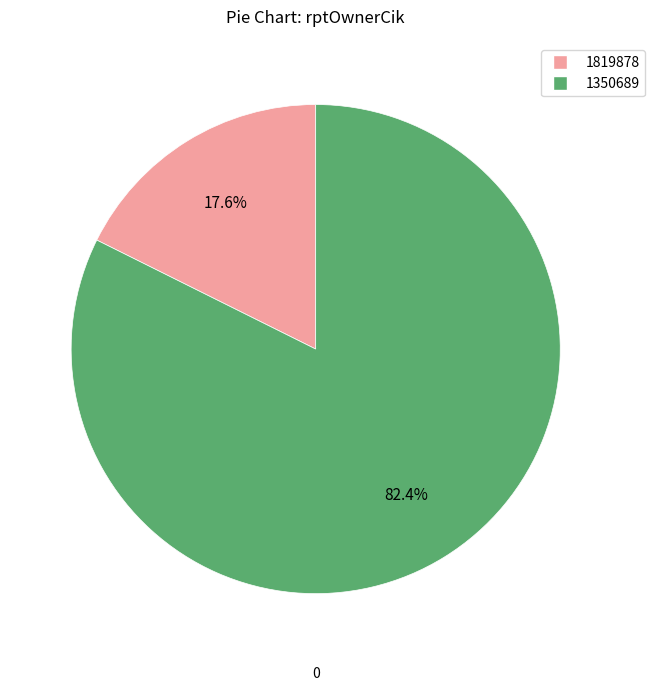

Which slice represents more than half of the pie?

1350689